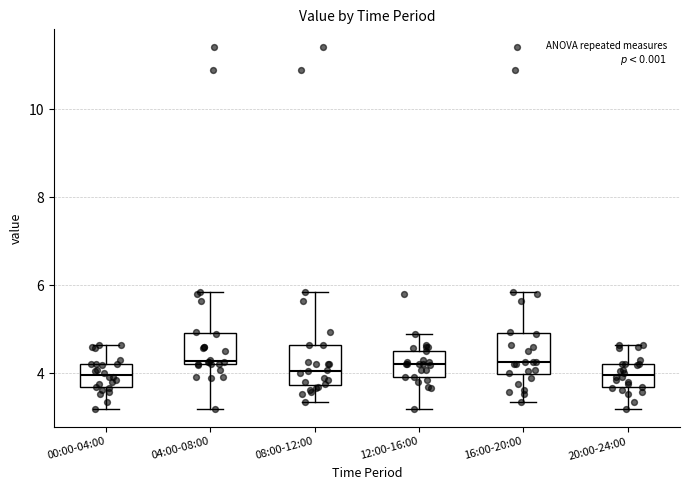

Where is the upper edge of the box for 12:00-16:00 on the y-axis? The values are not printed on the chart, so give them approximately, as read against the axis.

4.6